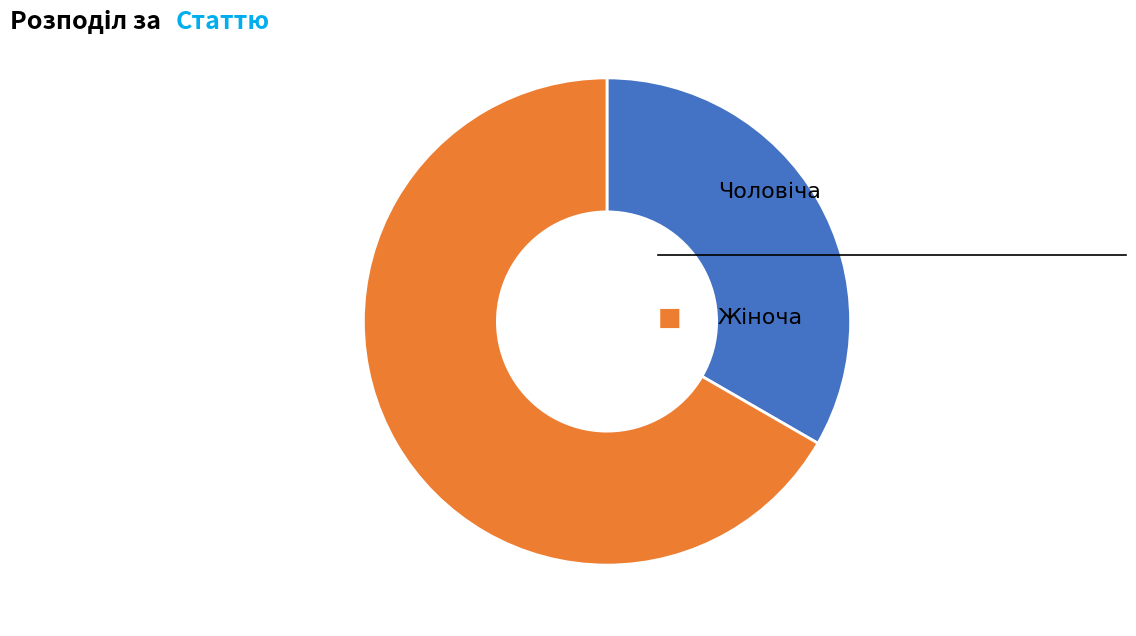

Is there any slice that represents more than half of the pie?

Yes